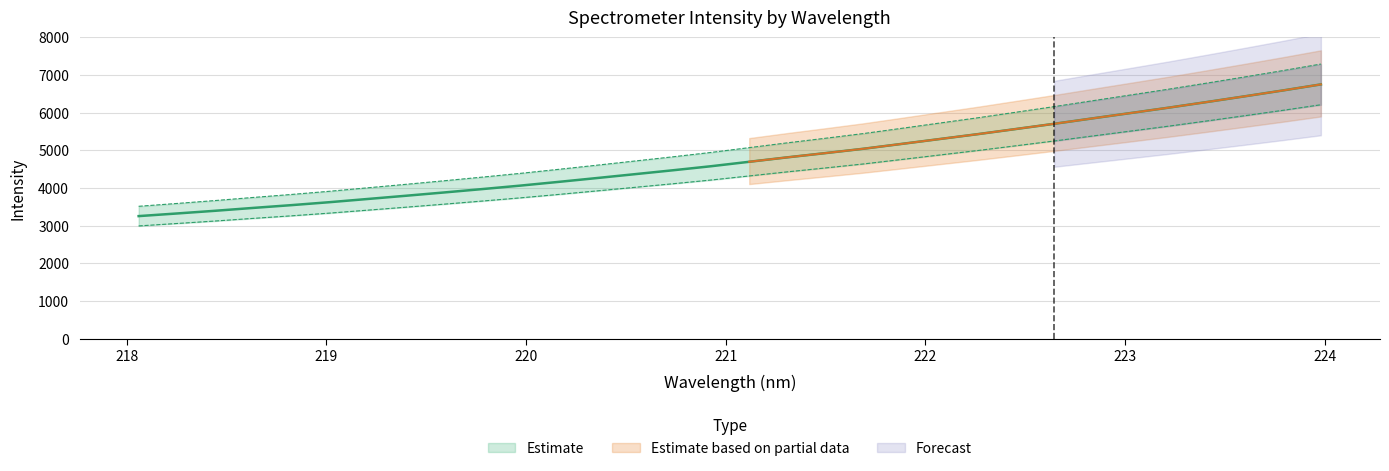

Rank the categories by value from lowest to highest.

218.0596, 218.2508, 218.442, 218.6332, 218.8244, 219.0156, 219.2067, 219.3979, 219.589, 219.7801, 219.9712, 220.1623, 220.3533, 220.5444, 220.7354, 220.9264, 221.1174, 221.3083, 221.4993, 221.6902, 221.8812, 222.0721, 222.263, 222.4538, 222.6447, 222.8355, 223.0264, 223.2172, 223.408, 223.5987, 223.7895, 223.9802